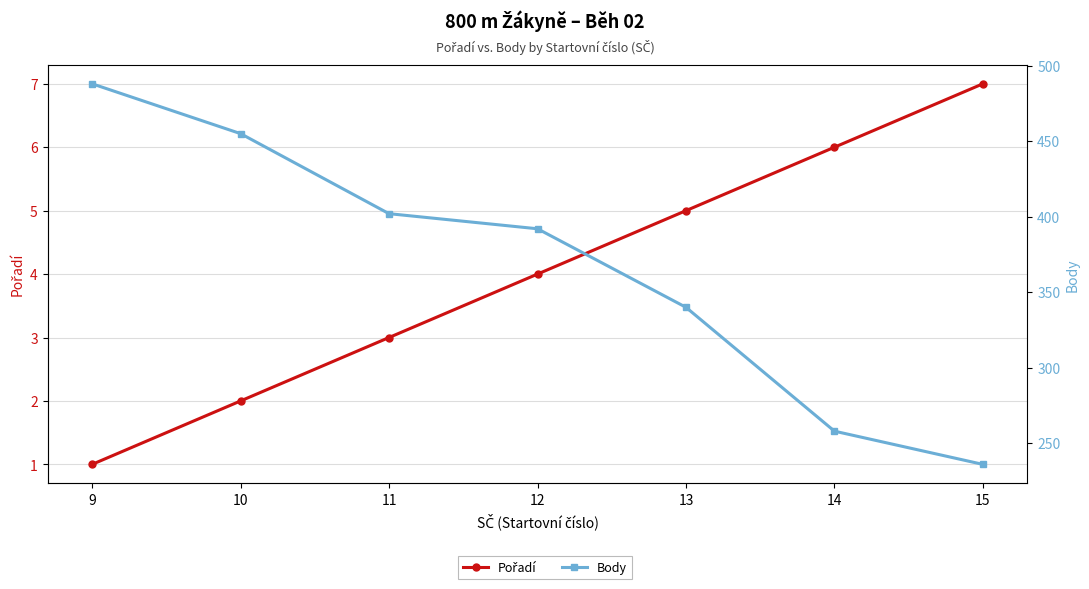

What is the sum of all Body values?

2571